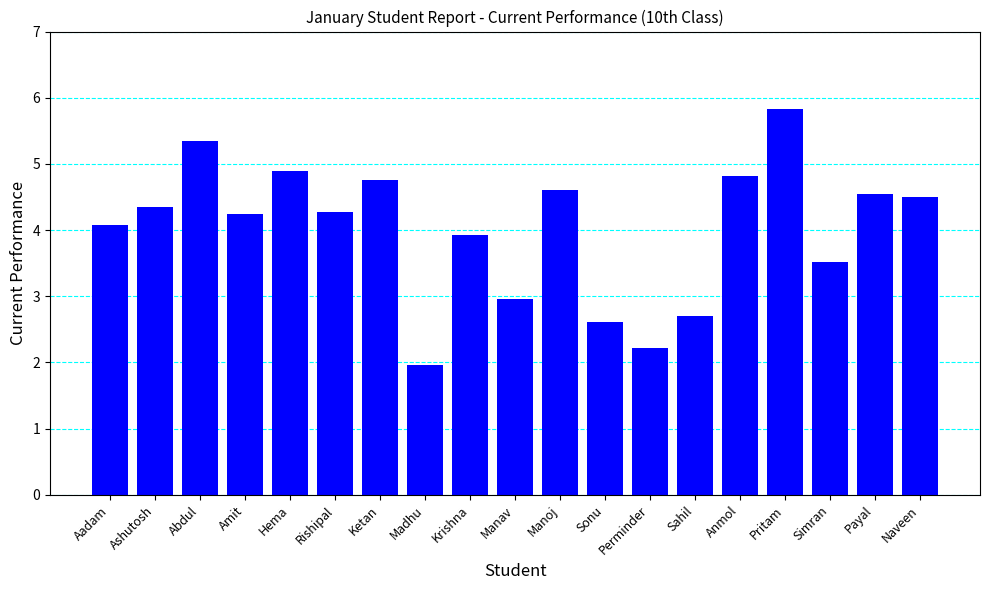

What is the change in value from Anmol to Naveen?

-0.3